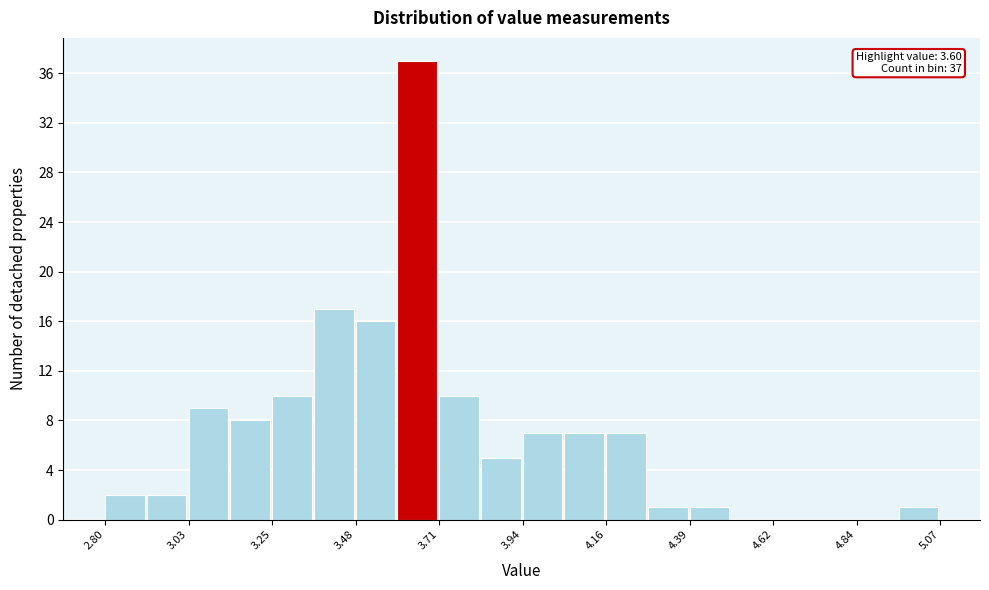

Read against the x-axis, roughly where is the centre of the tallest bar?

3.65